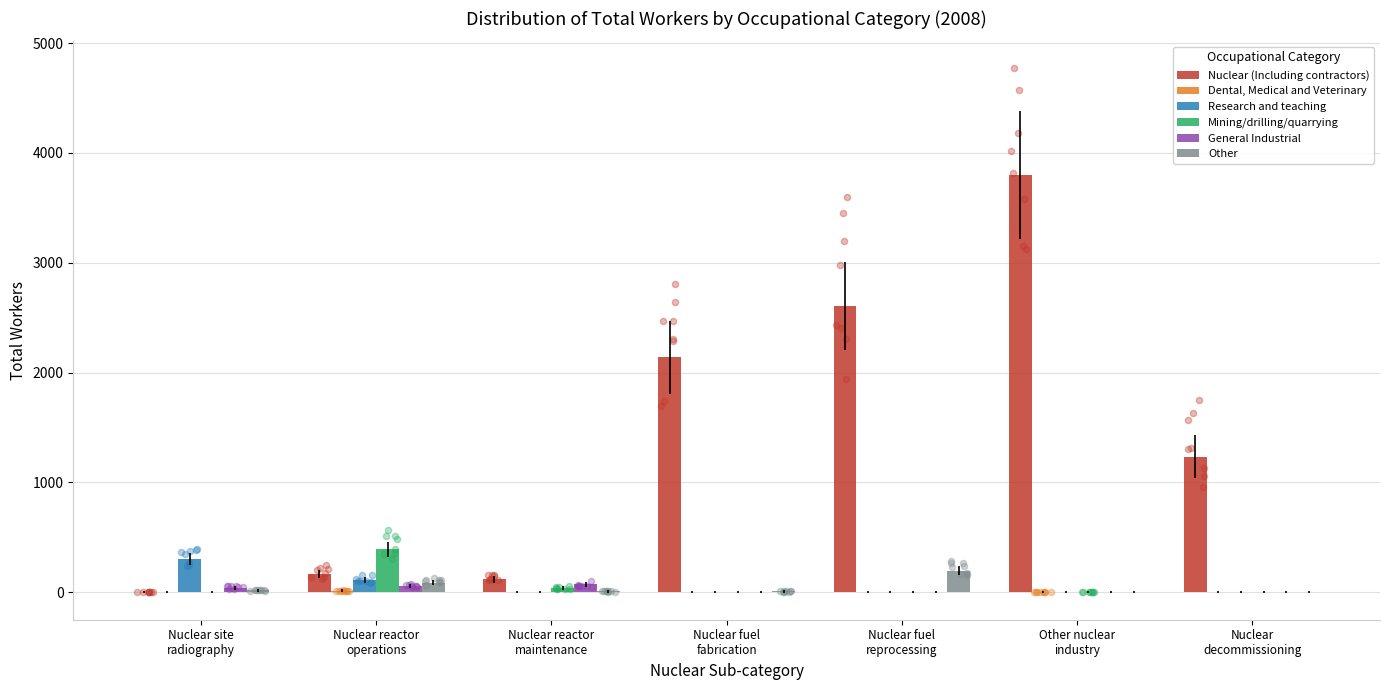

Which series contains the lowest Y value?

Dental, Medical and Veterinary